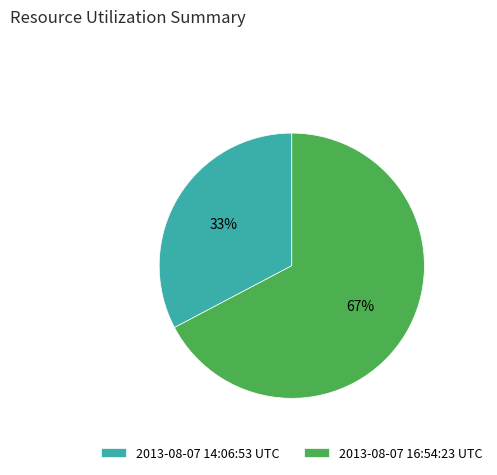

Count the number of slices in the pie.

2